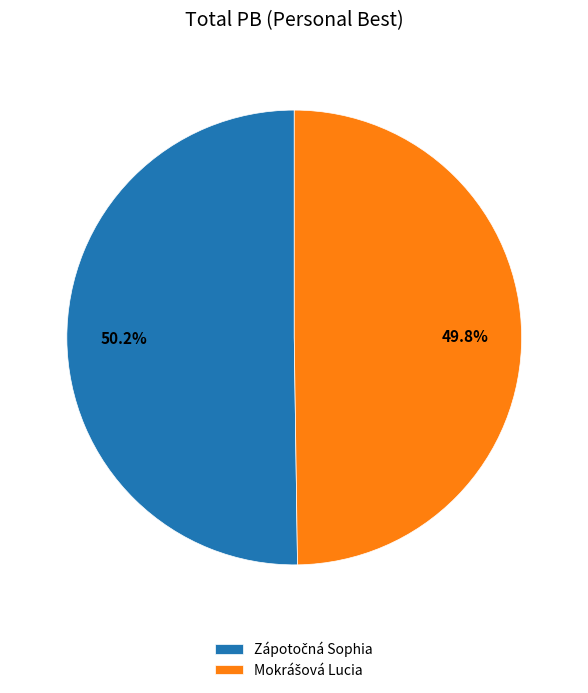

Is there any slice that represents more than half of the pie?

Yes